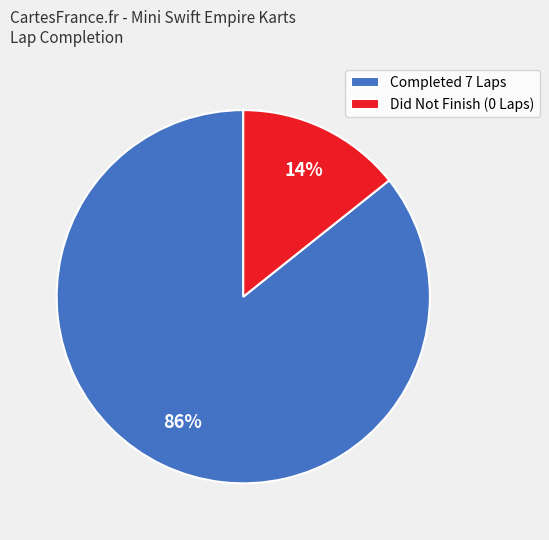

Do Completed 7 Laps and Did Not Finish (0 Laps) together represent more than half of the pie?

Yes